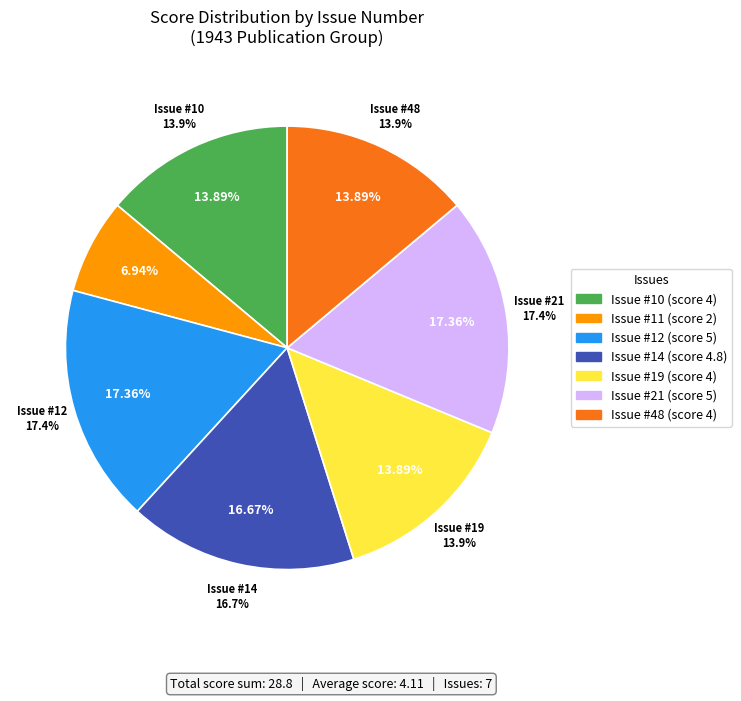

Rank the categories by value from highest to lowest.

12, 21, 14, 10, 19, 48, 11